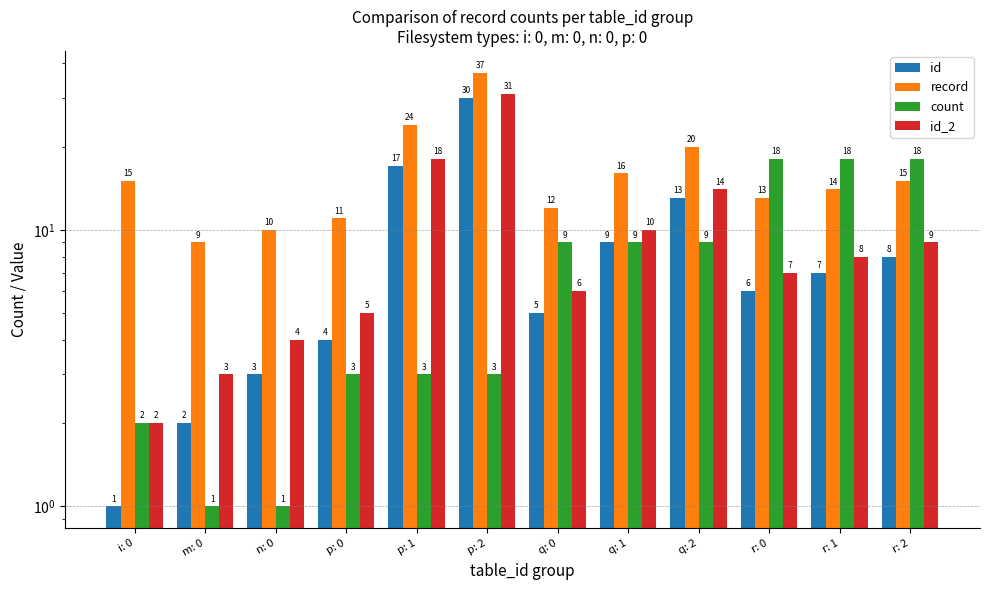

What is the label of the 3rd bar from the left?

n: 0